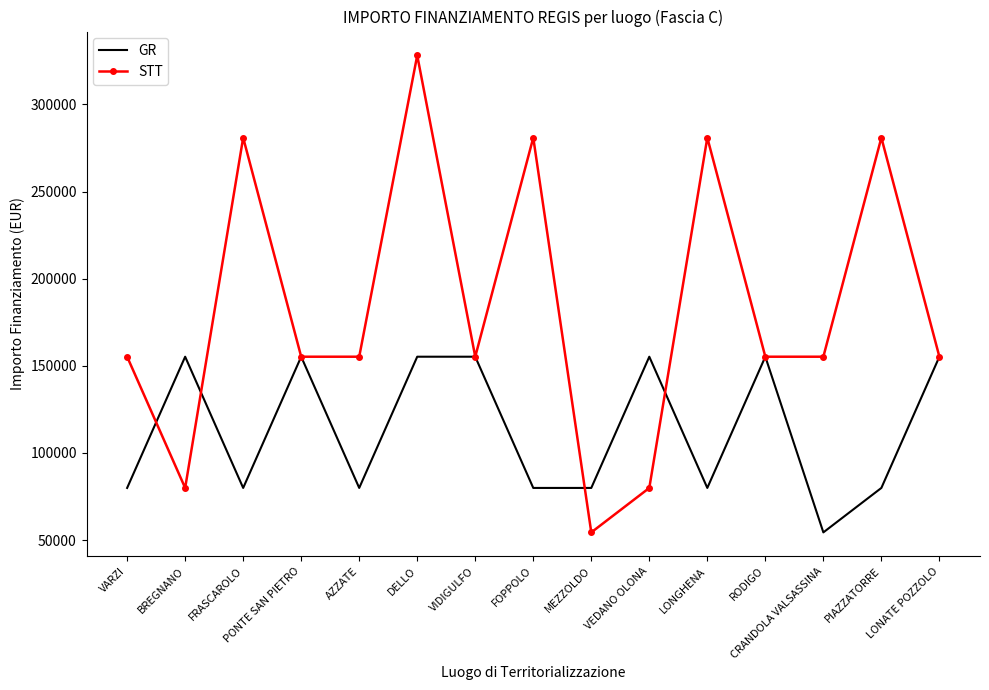

Which series has the largest range (max minus min)?

STT